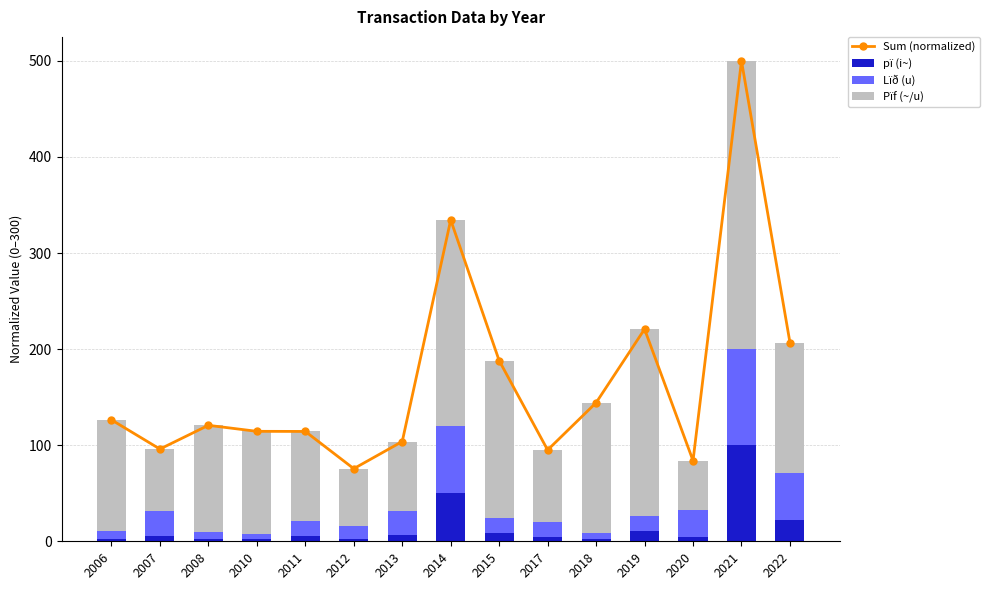

What is the difference between the second highest and second lowest values in the pï (i~) series?

47.6